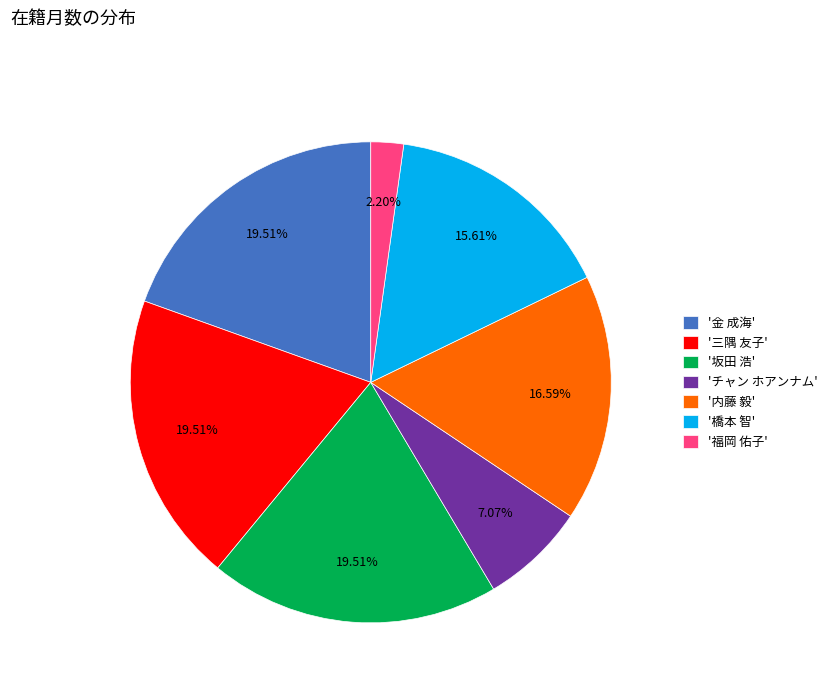

Which category has the smallest portion of the pie?

'福岡 佑子'